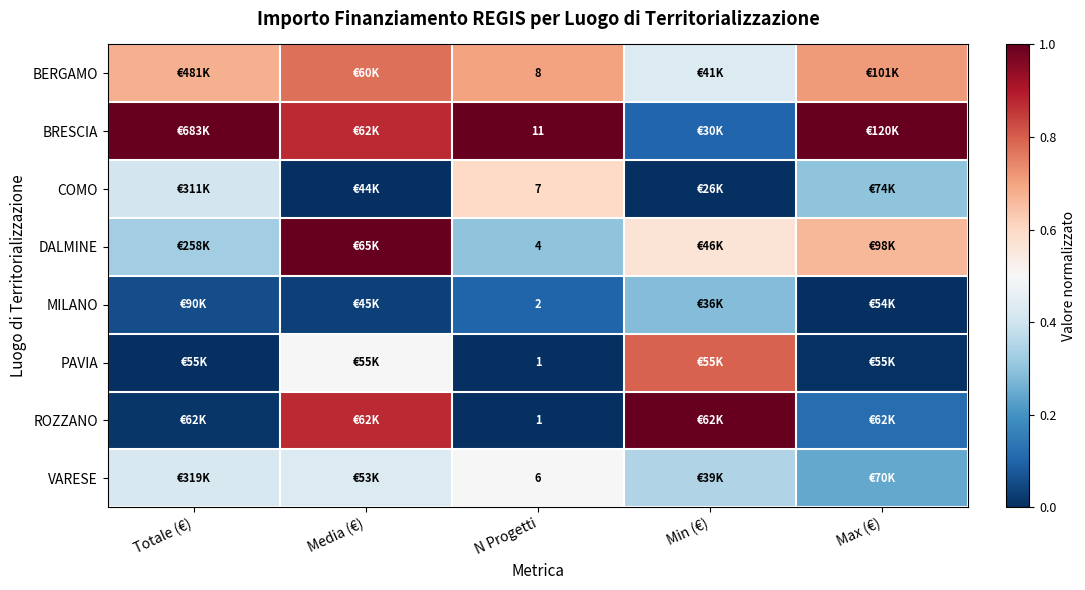

What is the total value across all series at Min (€)?

3.5